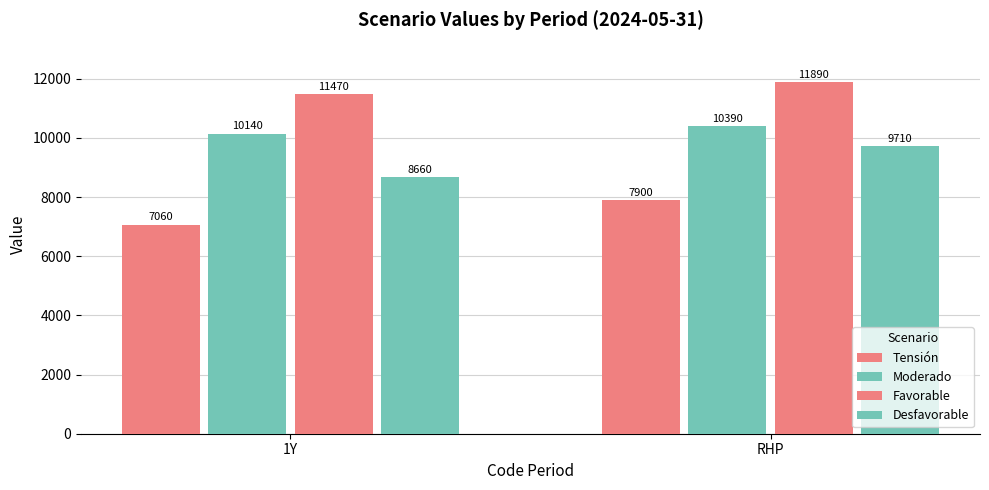

What is the label of the 2nd bar from the right?

1Y